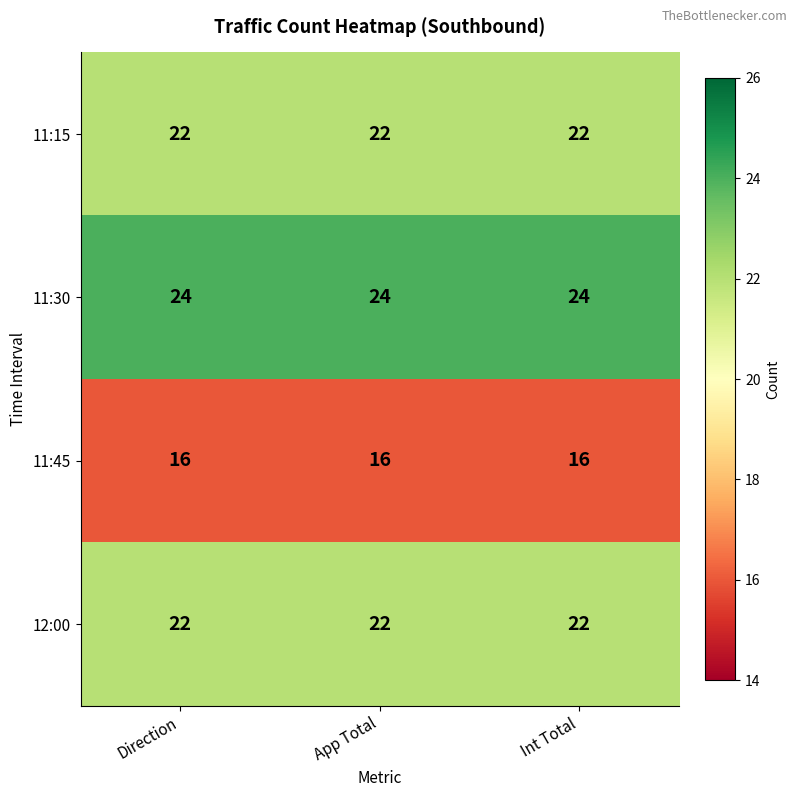

The 11:30 series shows 24 at App Total. True or false?

True